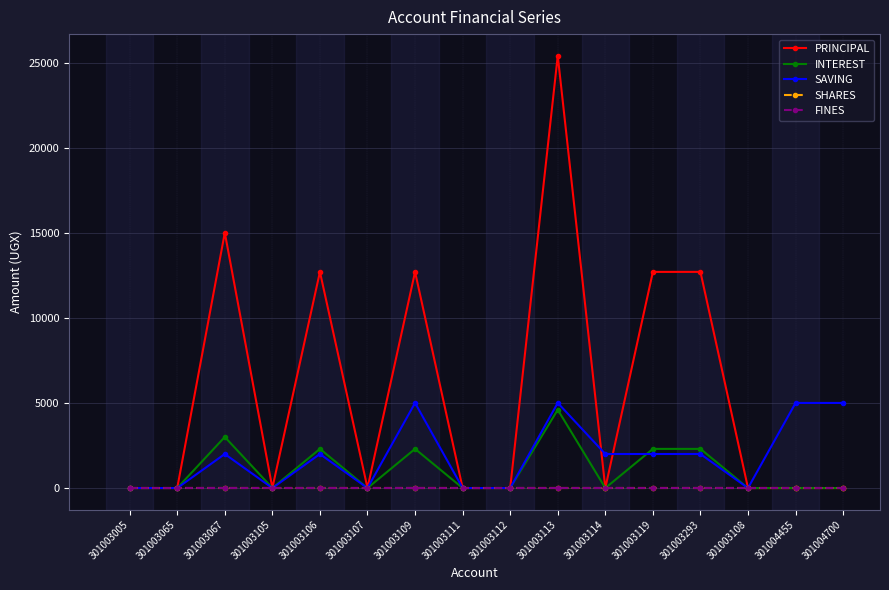

Reading right to left, list all the values displayed in this chart.

PRINCIPAL: 0	0	0	12700	12700	0	25400	0	0	12700	0	12700	0	15000	0	0
INTEREST: 0	0	0	2300	2300	0	4600	0	0	2300	0	2300	0	3000	0	0
SAVING: 5000	5000	0	2000	2000	2000	5000	0	0	5000	0	2000	0	2000	0	0
SHARES: 0	0	0	0	0	0	0	0	0	0	0	0	0	0	0	0
FINES: 0	0	0	0	0	0	0	0	0	0	0	0	0	0	0	0